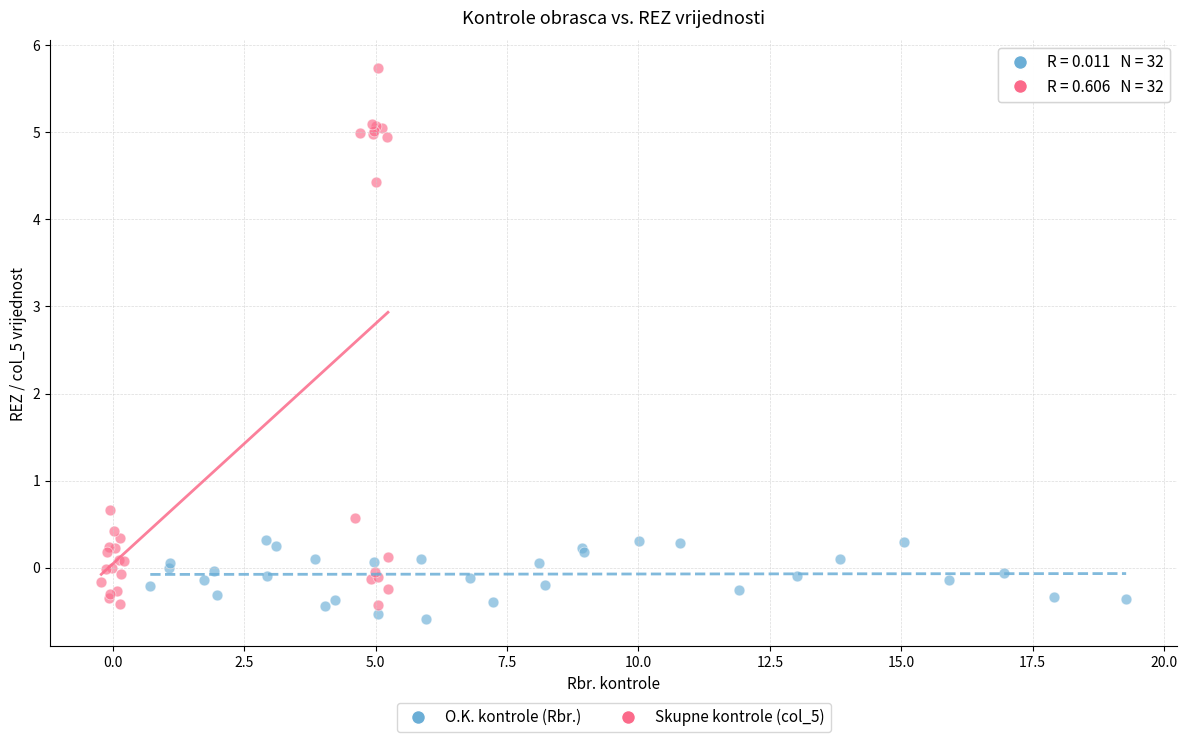

Which series contains the lowest Y value?

O.K. kontrole (Rbr.)